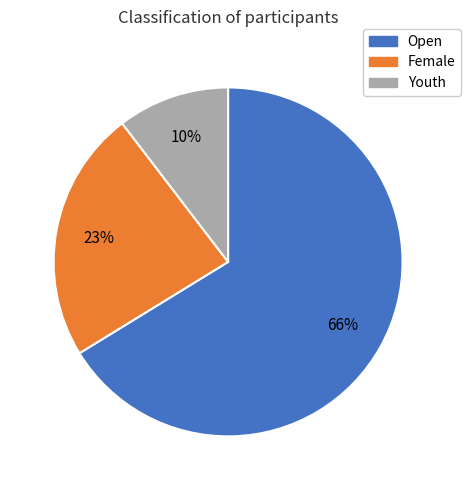

Which category accounts for the majority?

Open